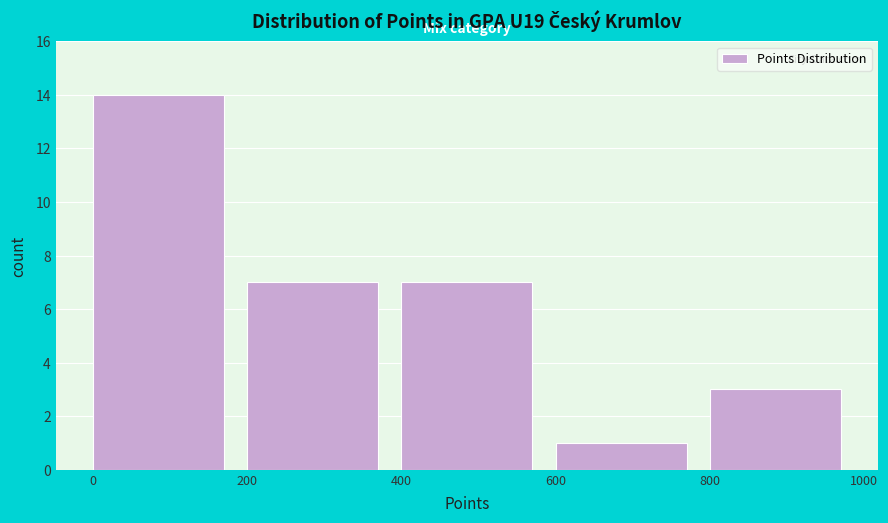

Reading left to right, list every bar in this chart as the range it spans on the x-axis followed by its height. The values are not printed on the chart, so give them approximately, as read against the axis.

0 to 200: 14
200 to 400: 7
400 to 600: 7
600 to 800: 1
800 to 1000: 3